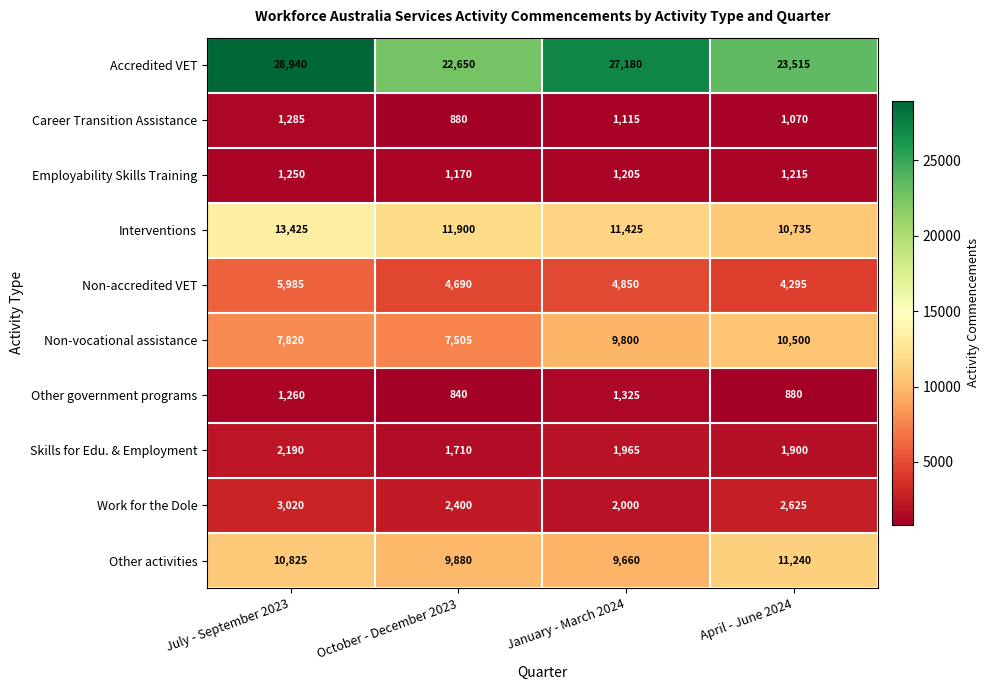

True or false: Non-accredited VET has a value of 2242 at April - June 2024.

False